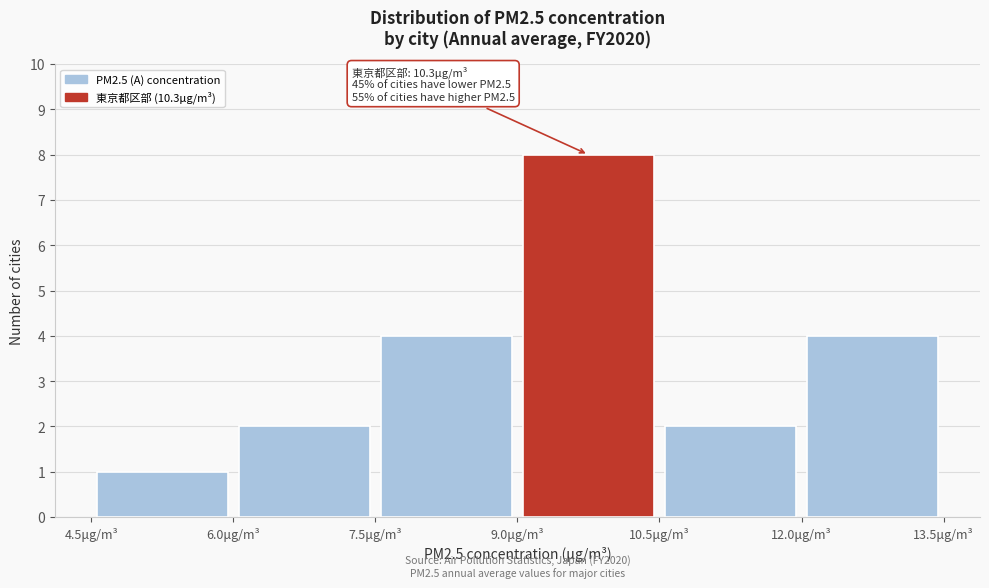

Over which range of the x-axis is the bar tallest?

9.0 to 10.5